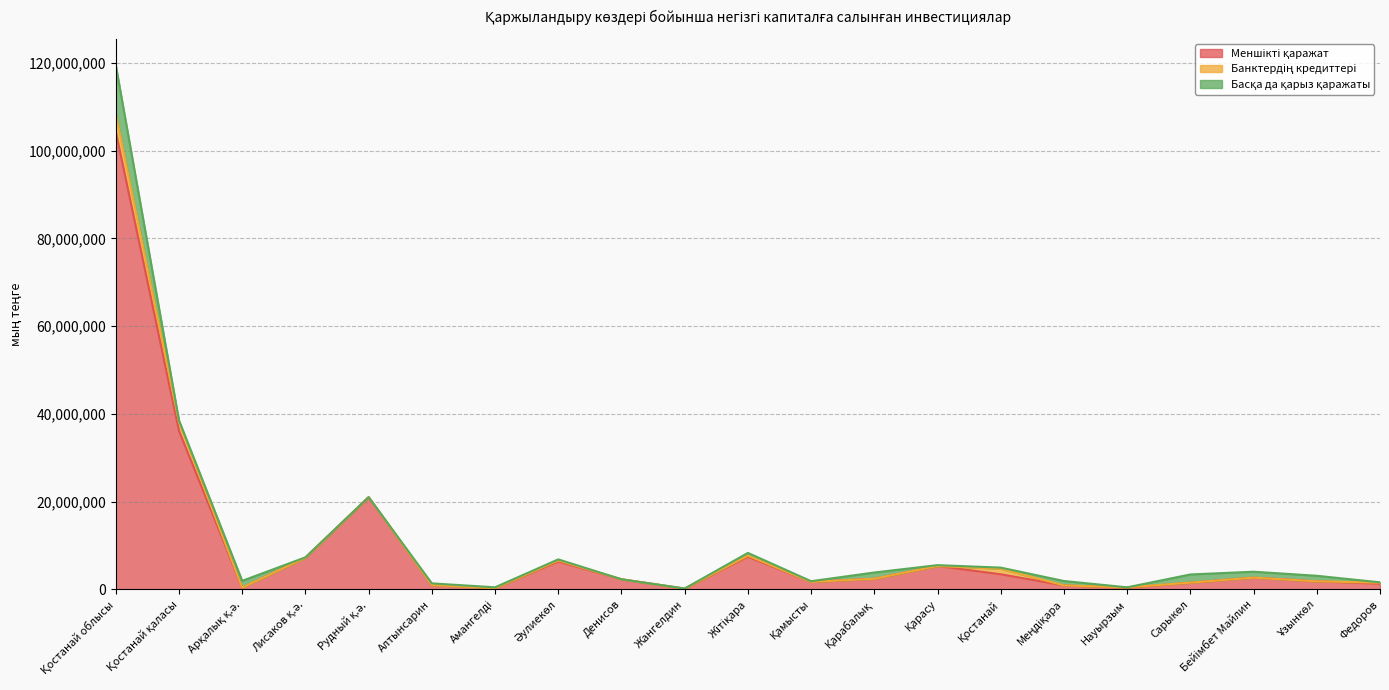

Where does the Басқа да қарыз қаражаты series first go above 262997?

Қостанай облысы